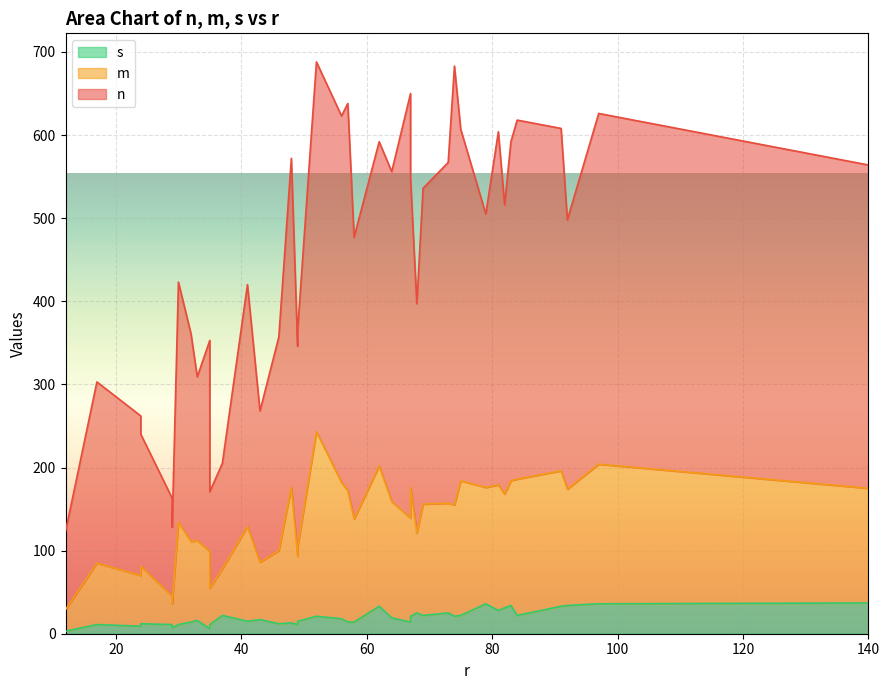

Is the value of m at 67 greater than the value of n at 74?

No